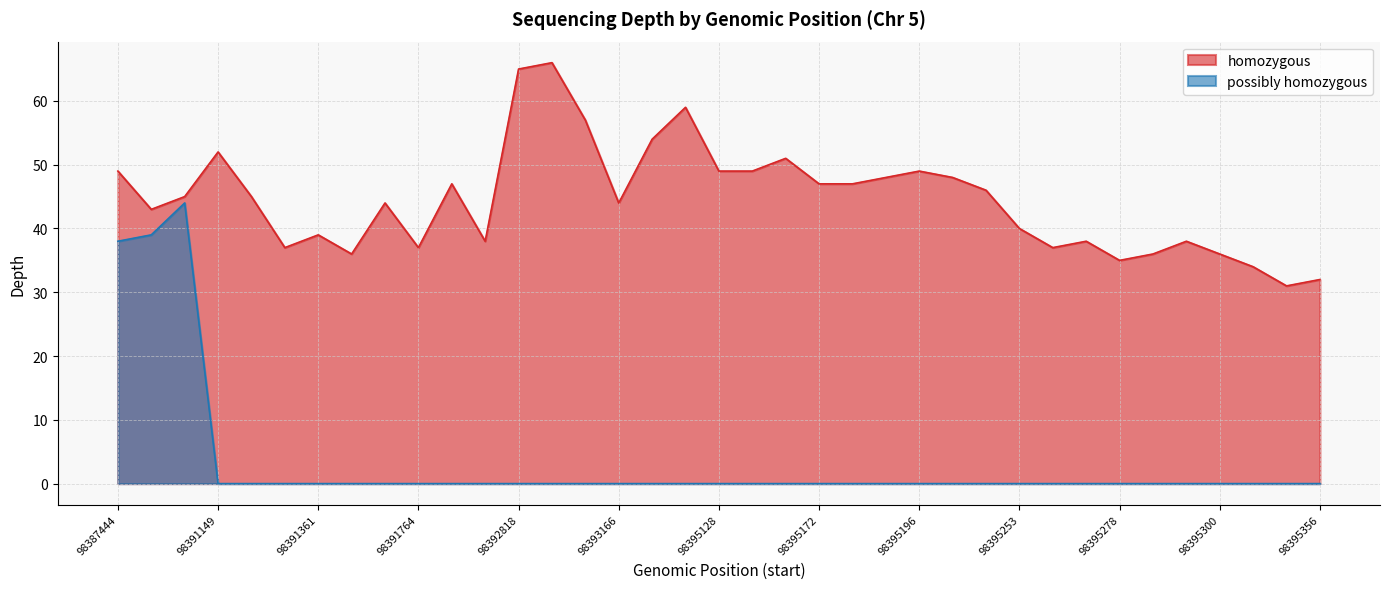

At 98395284, list the series in order from largest to smallest.

homozygous, possibly homozygous